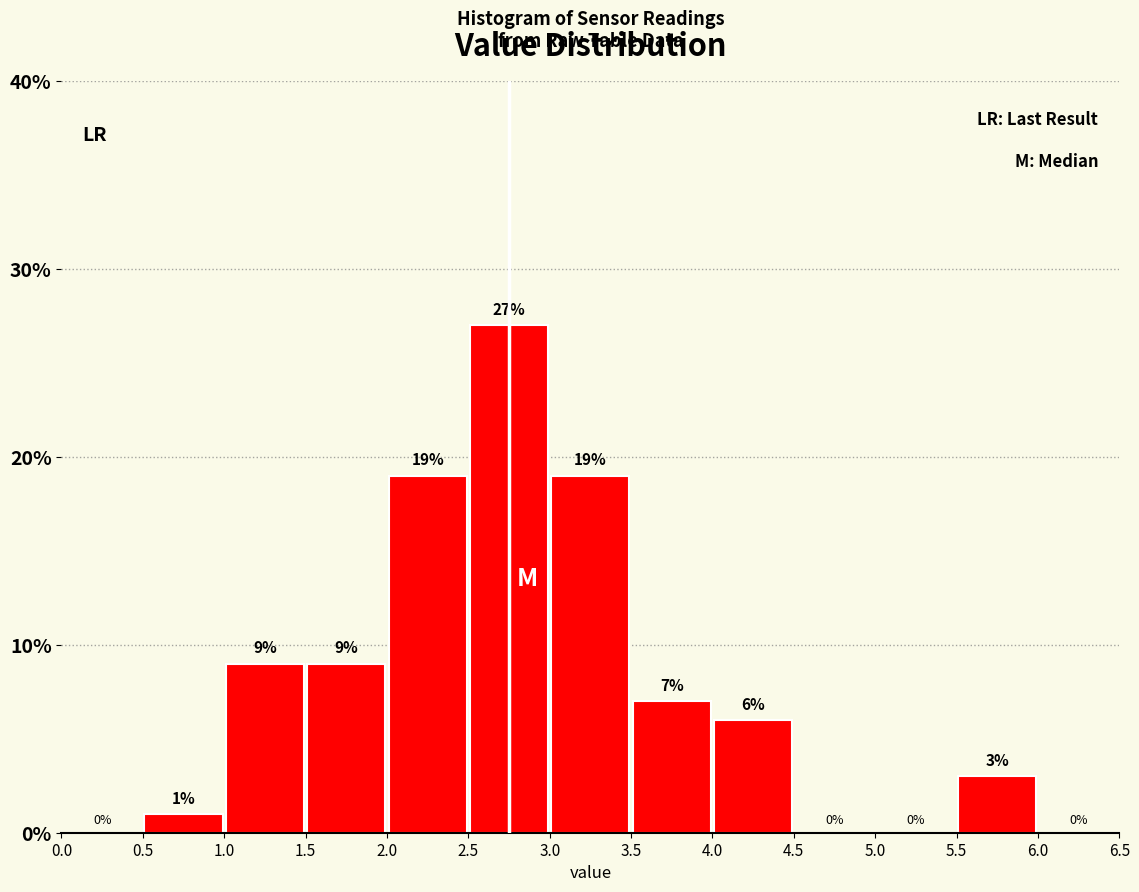

What is the height of the bar covering 1.5 to 2.0 on the x-axis?

9